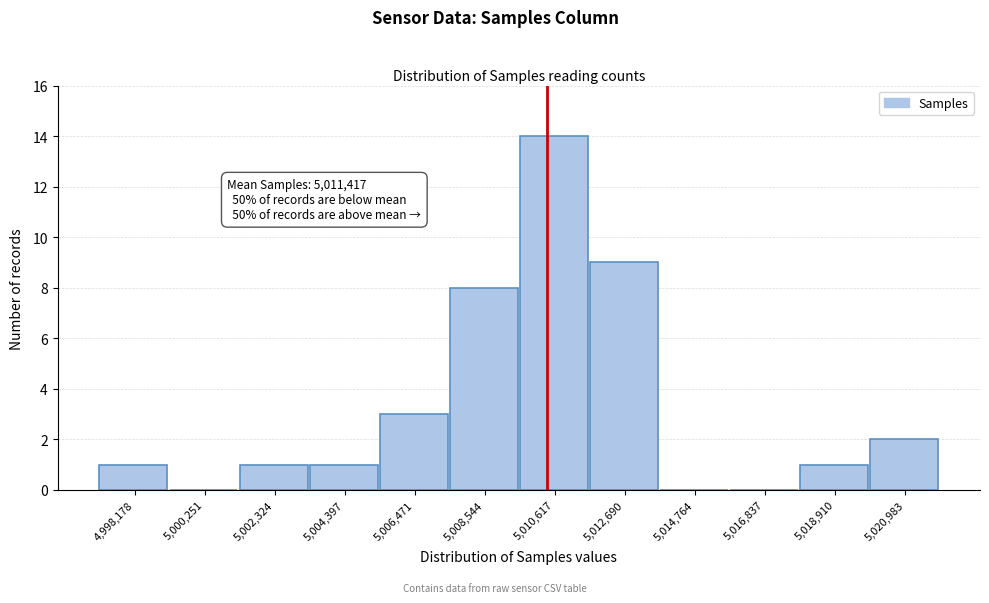

Reading left to right, extract all data points from this chart.

4,998,178=1	5,000,251=0	5,002,324=1	5,004,397=1	5,006,471=3	5,008,544=8	5,010,617=14	5,012,690=9	5,014,764=0	5,016,837=0	5,018,910=1	5,020,983=2